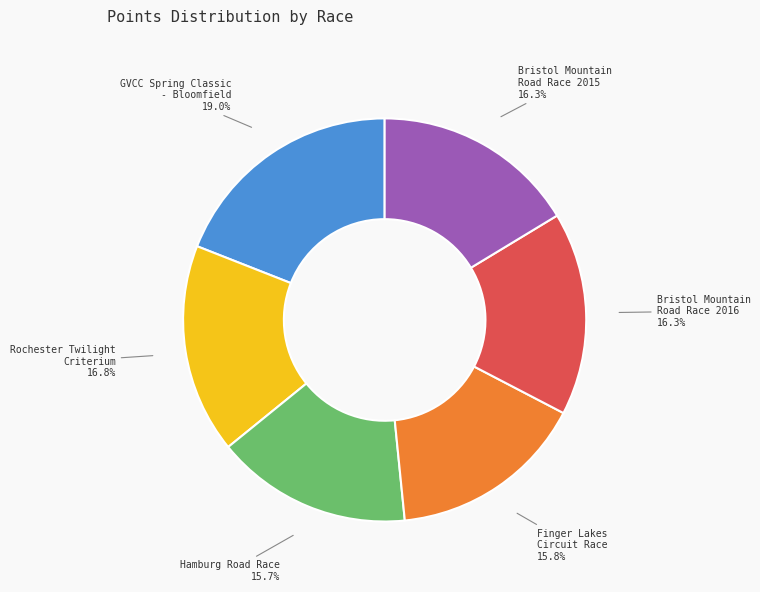

Approximately how many times larger is the value at Bristol Mountain Road Race 2016 compared to Hamburg Road Race?

1.0